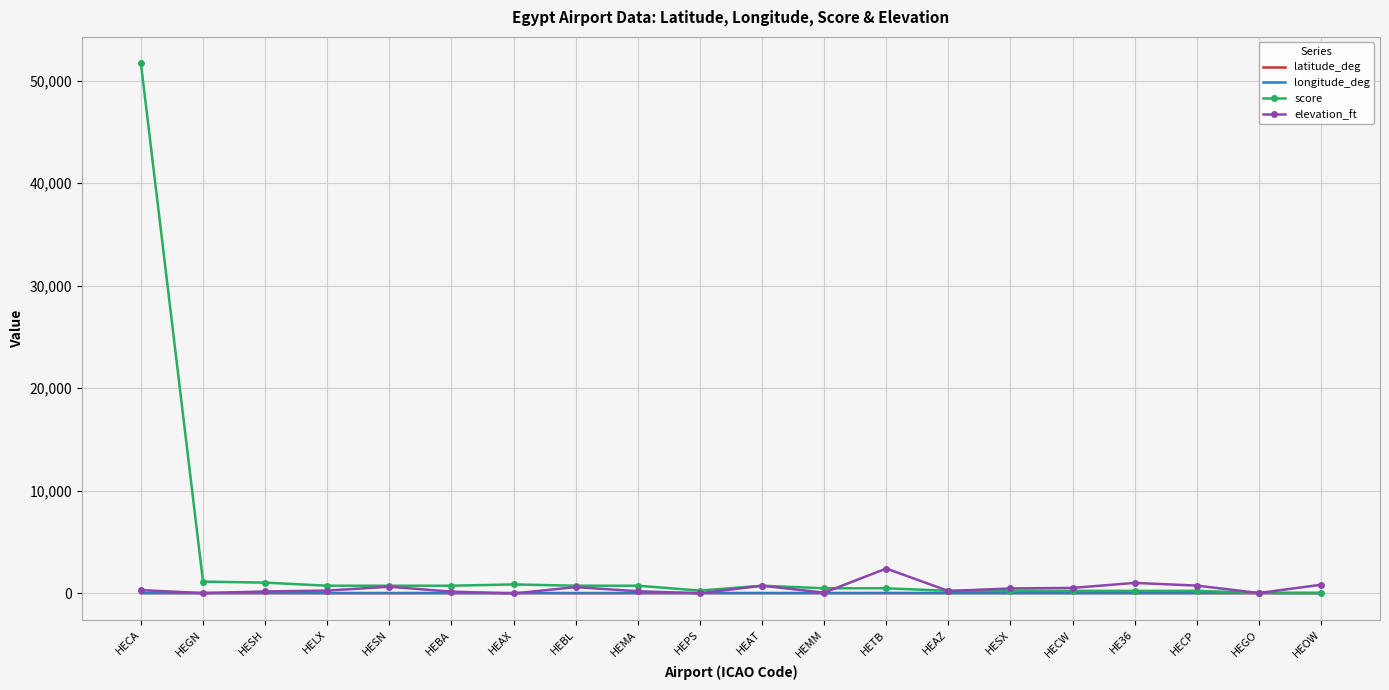

What is the maximum value shown in the chart?

51675.0